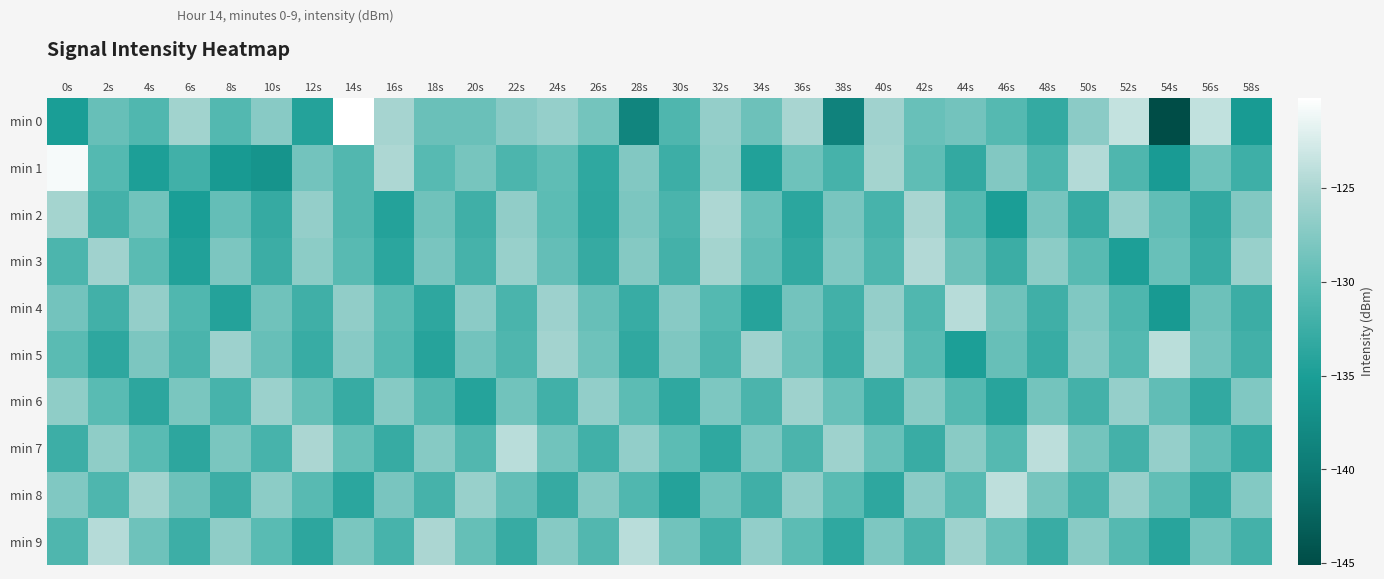

Which label corresponds to the largest value in the chart?

14s